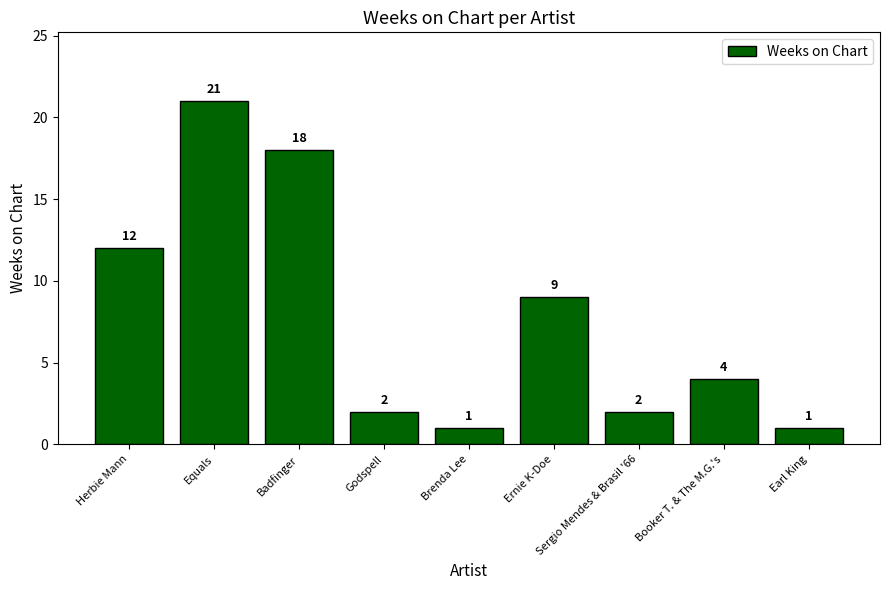

How many data points are less than 4?

4